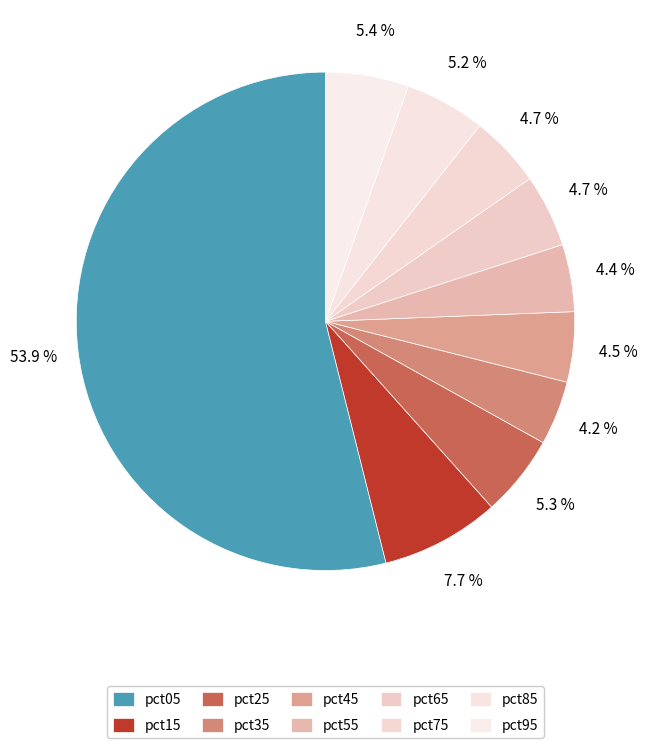

Does pct95 account for over 50% of the chart?

No